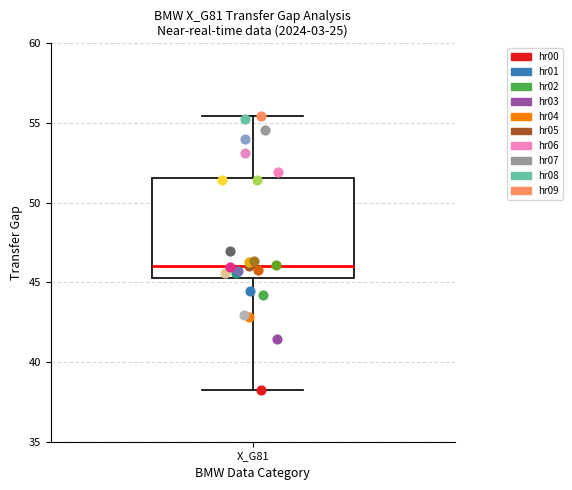

Read this box plot against the y-axis: the position of the median line, the range covered by the box, and the ends of both whiskers. The values are not printed on the chart, so give them approximately, as read against the axis.

median 46.0, box 45.5 to 51.5, whiskers 38.5 to 55.5